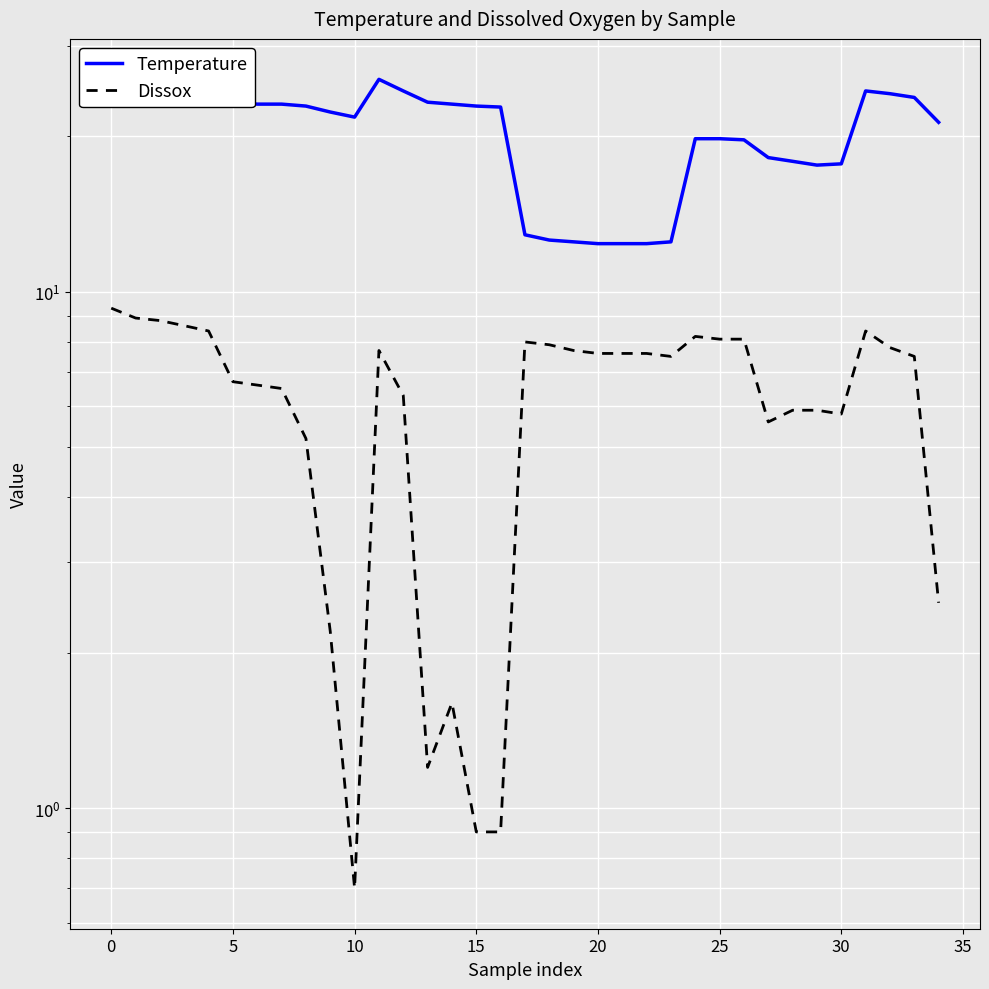

At which category is the sum across all series the highest?

11